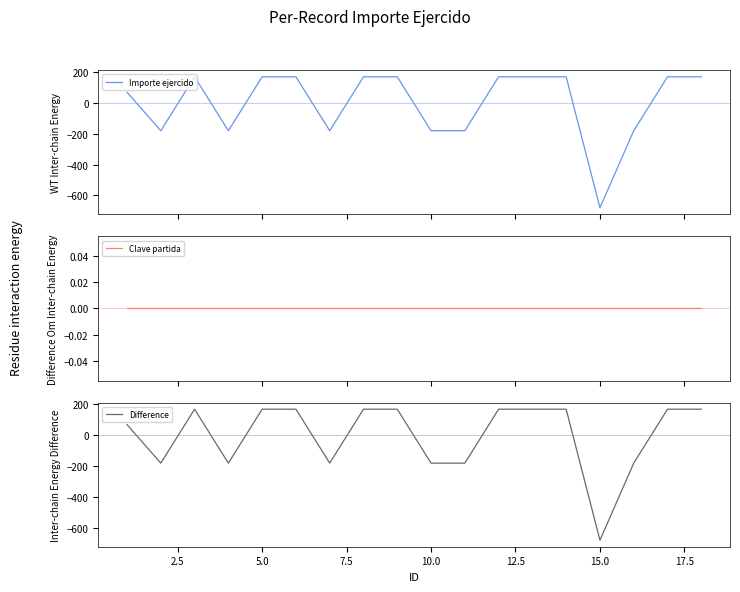

Which series has the largest total across all categories?

Clave partida